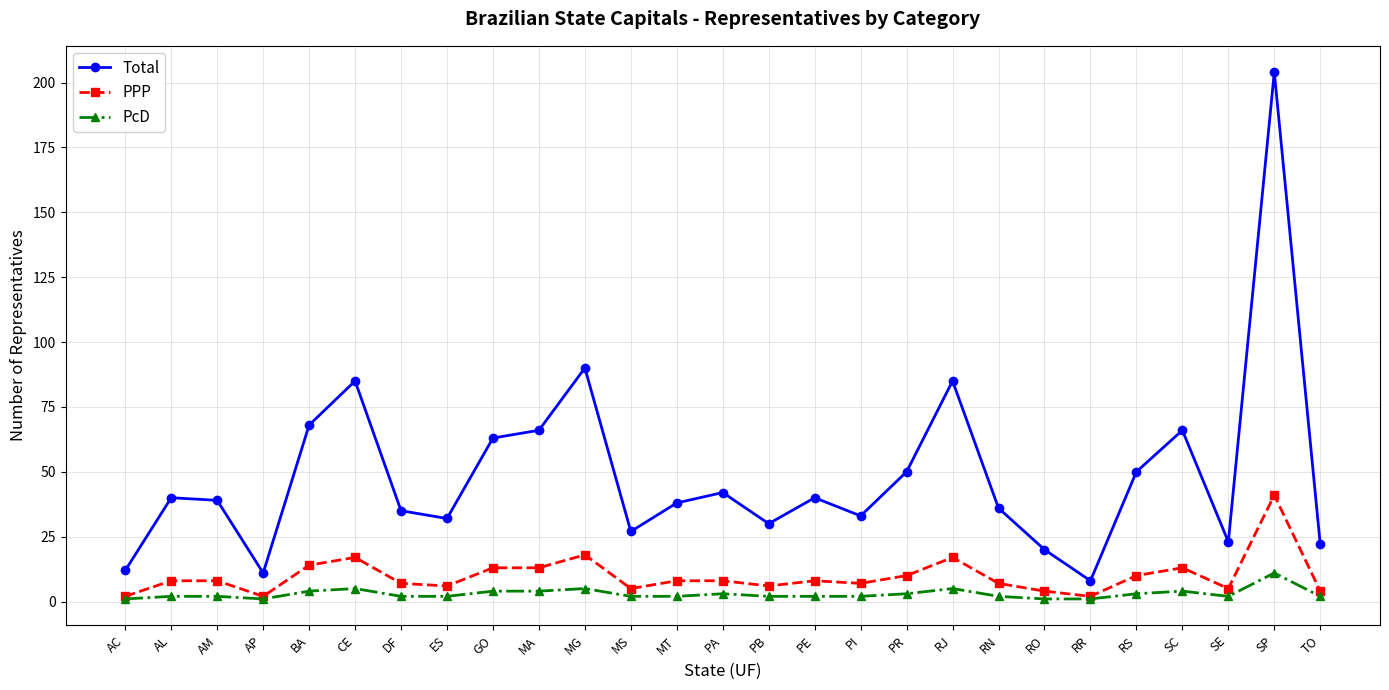

At which label does Total first exceed 39?

AL